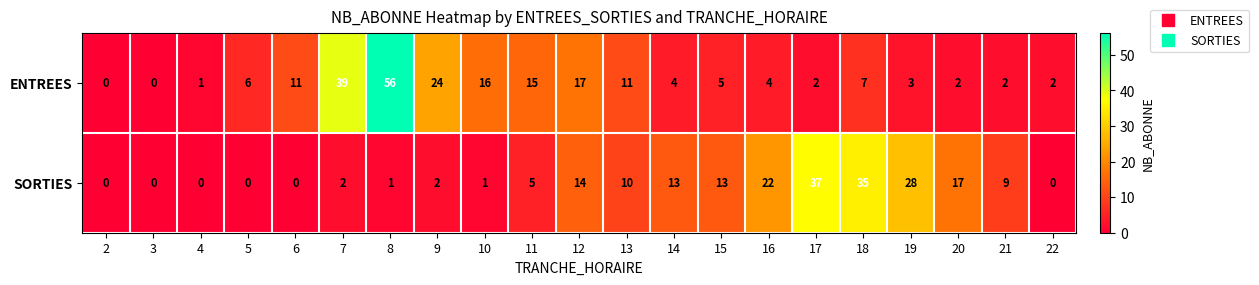

What is the highest value of the ENTREES series?

56